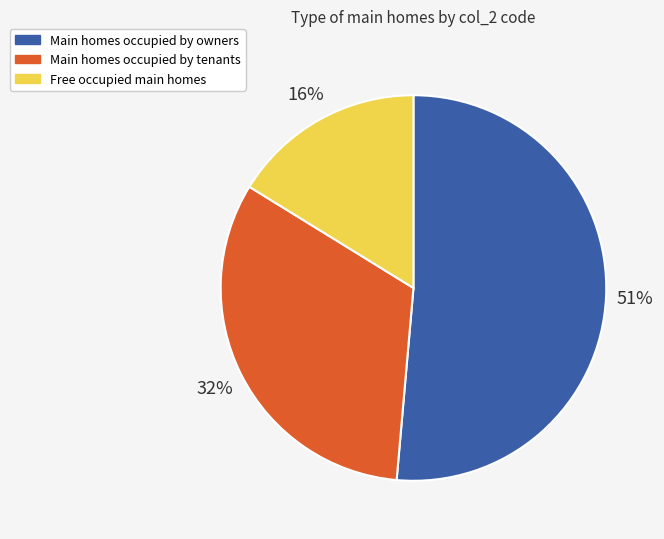

To the nearest percent, what is the difference between the largest and smallest slice percentages?

35%